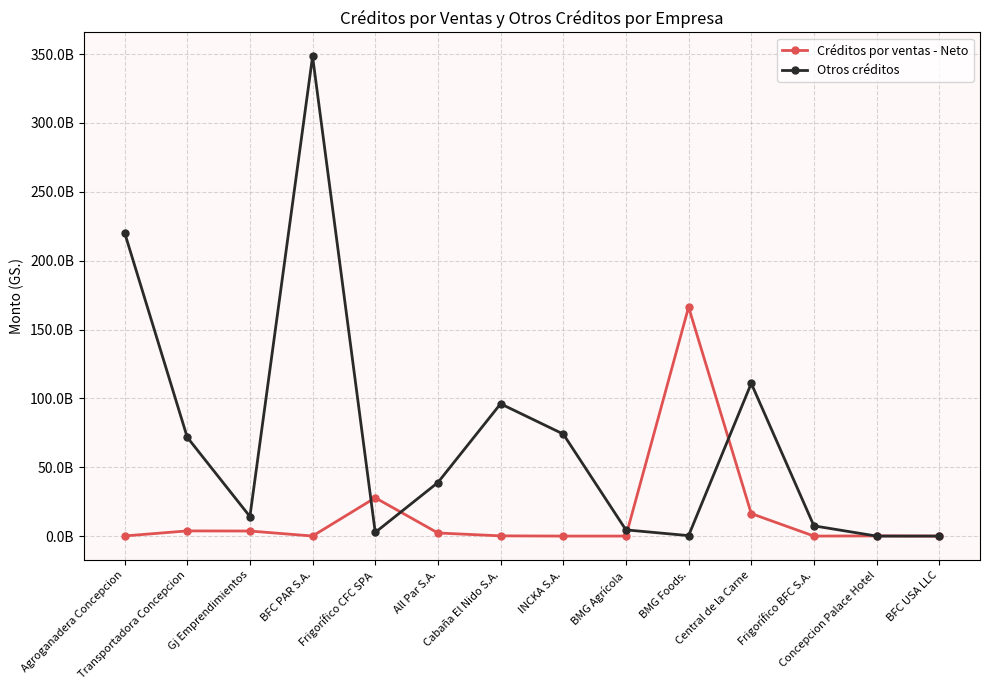

Which category has the highest value in the Créditos por ventas - Neto series?

BMG Foods.